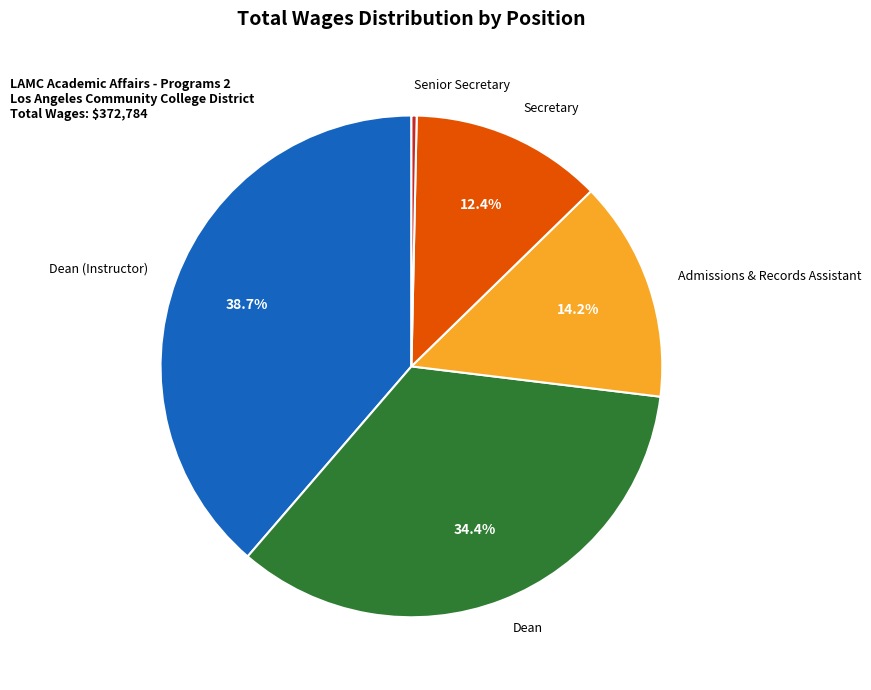

Which category has the biggest portion of the pie?

Dean (Instructor)